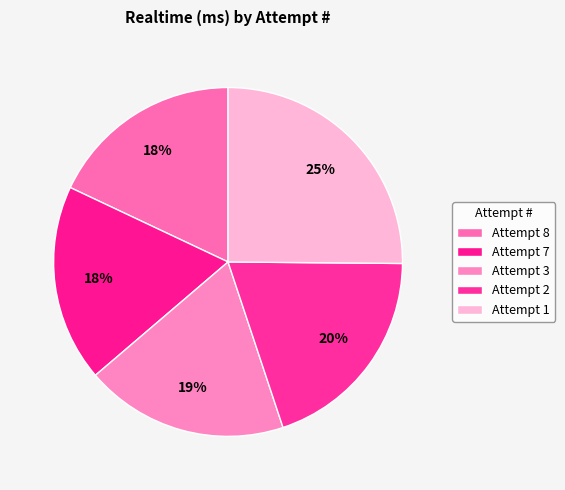

Is it true that Attempt 8 is 18% of the pie?

True